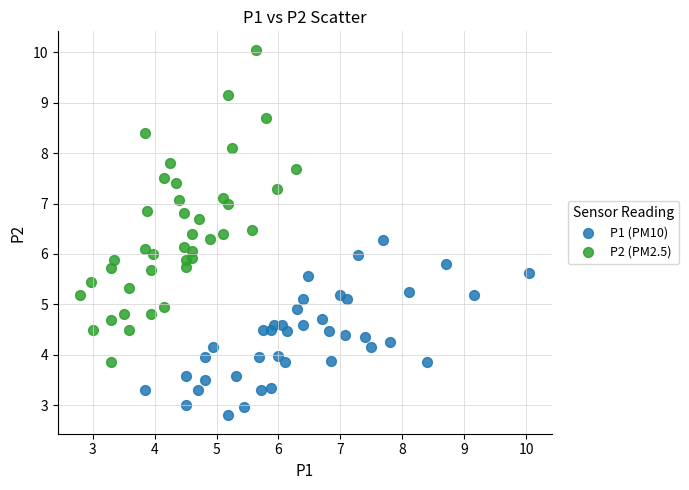

Which series has the largest Y range (max minus min)?

P2 (PM2.5)